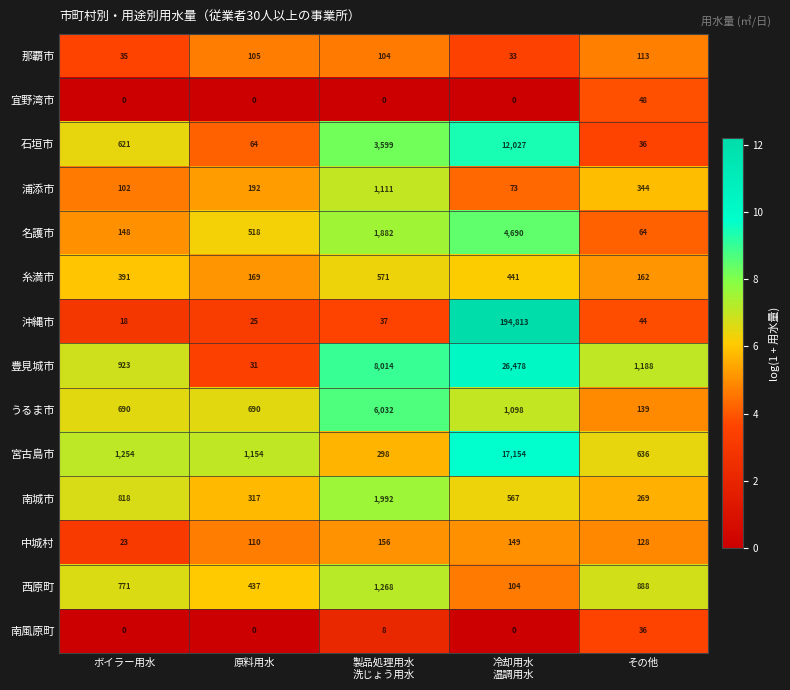

List the series in order of their peak value, lowest first.

南風原町, 宜野湾市, 那覇市, 中城村, 糸満市, 浦添市, 西原町, 南城市, 名護市, うるま市, 石垣市, 宮古島市, 豊見城市, 沖縄市